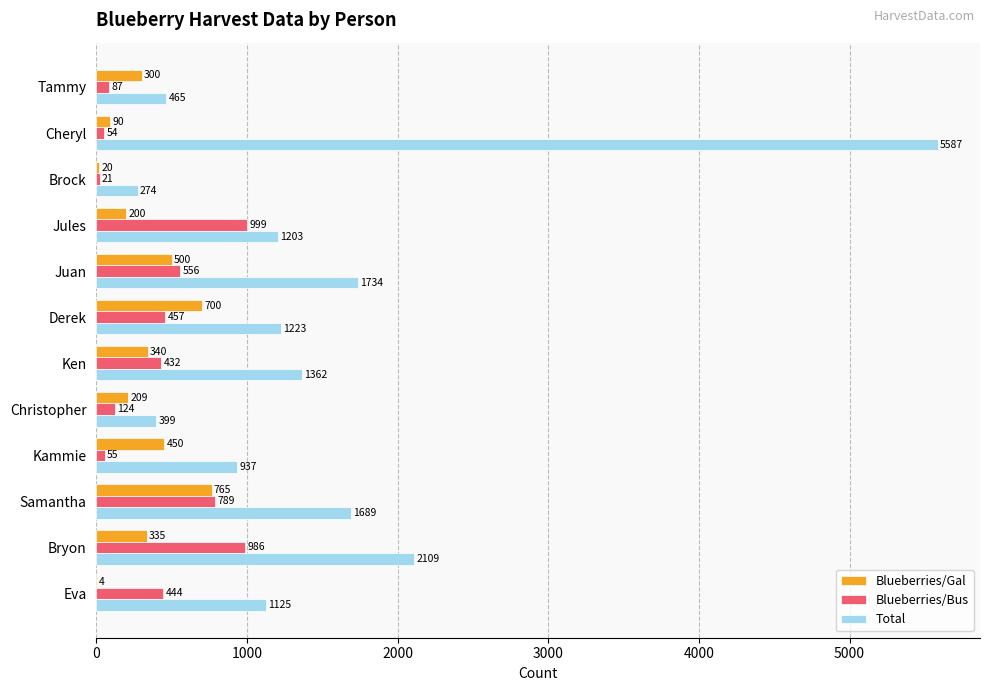

Is the value of Blueberries/Bus at Kammie greater than the value of Blueberries/Gal at Ken?

No